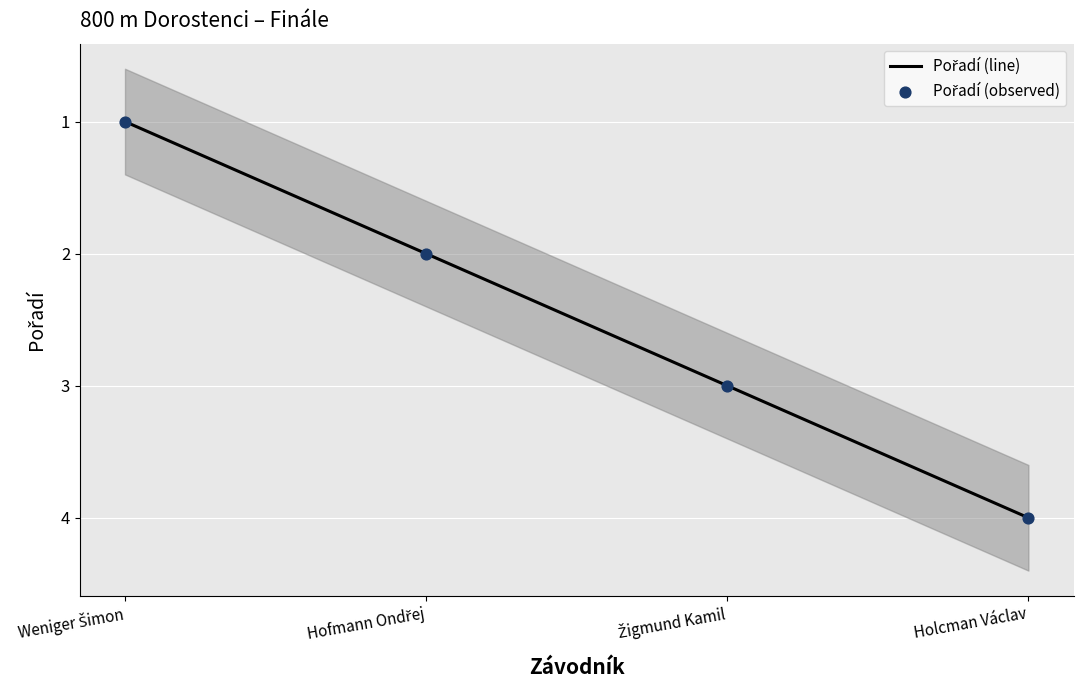

At which category is the sum across all series the highest?

Holcman Václav